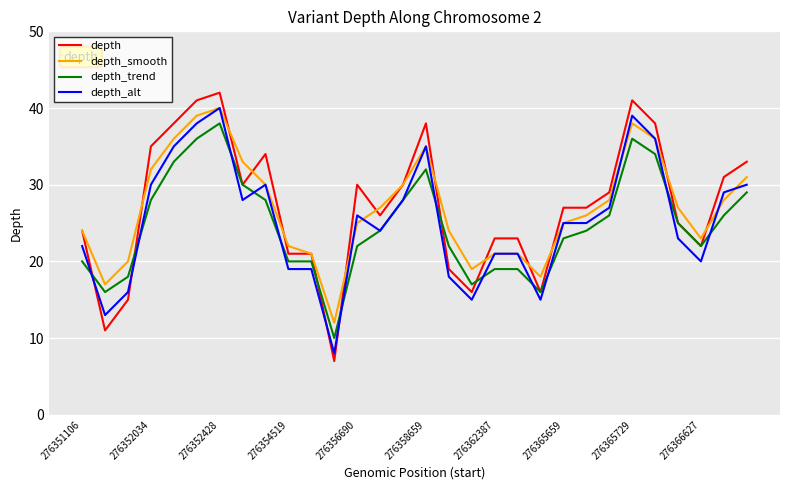

Which series has the largest range (max minus min)?

depth